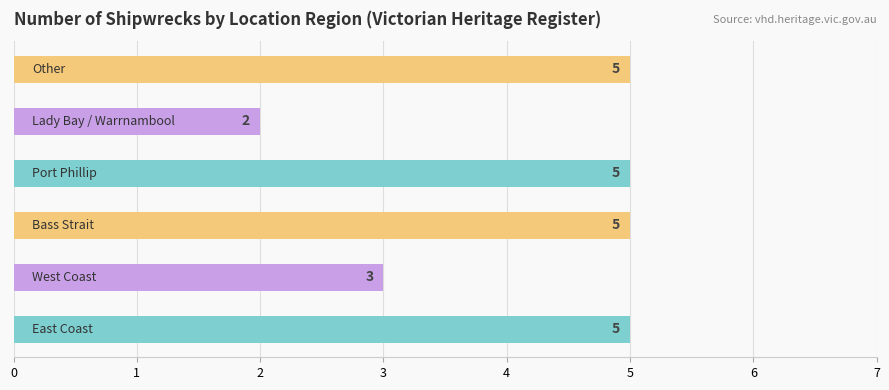

What is the greatest value displayed?

5